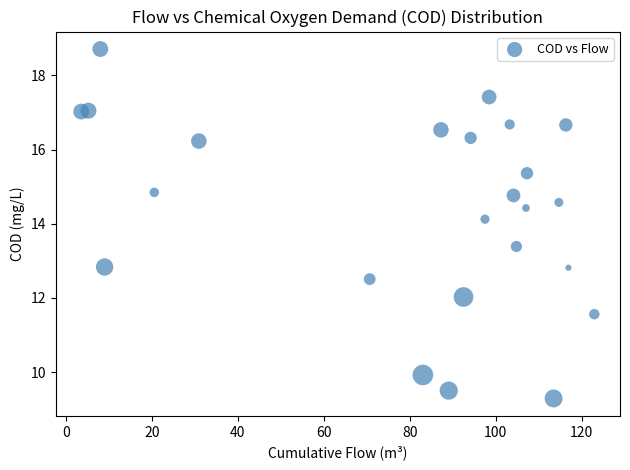

What is the range of X values (max minus min)?

119.4